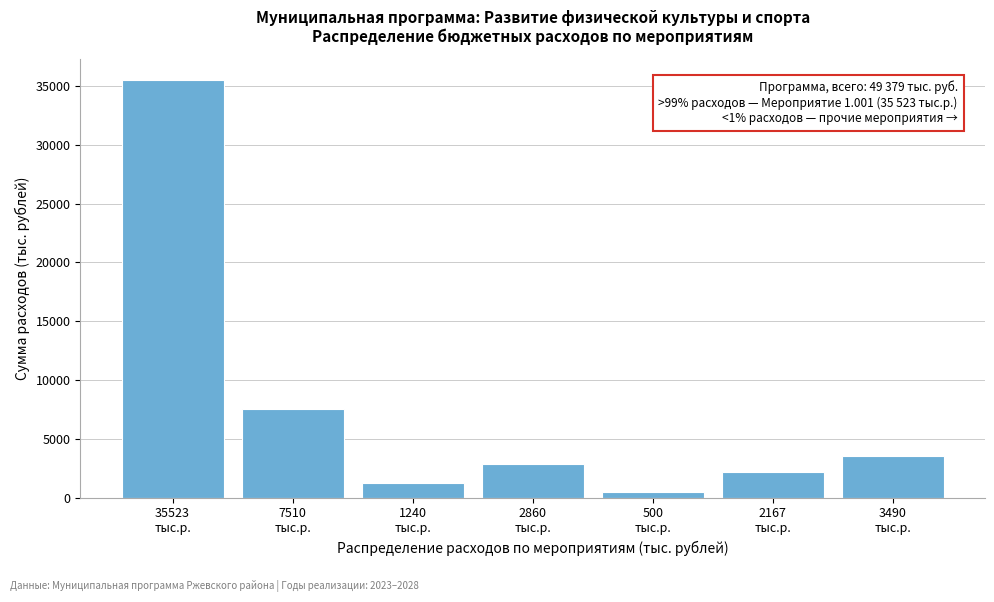

Reading left to right, what are all the values shown in this chart?

35523.2	7509.7	1239.9	2859.8	500.0	2167.0	3490.0